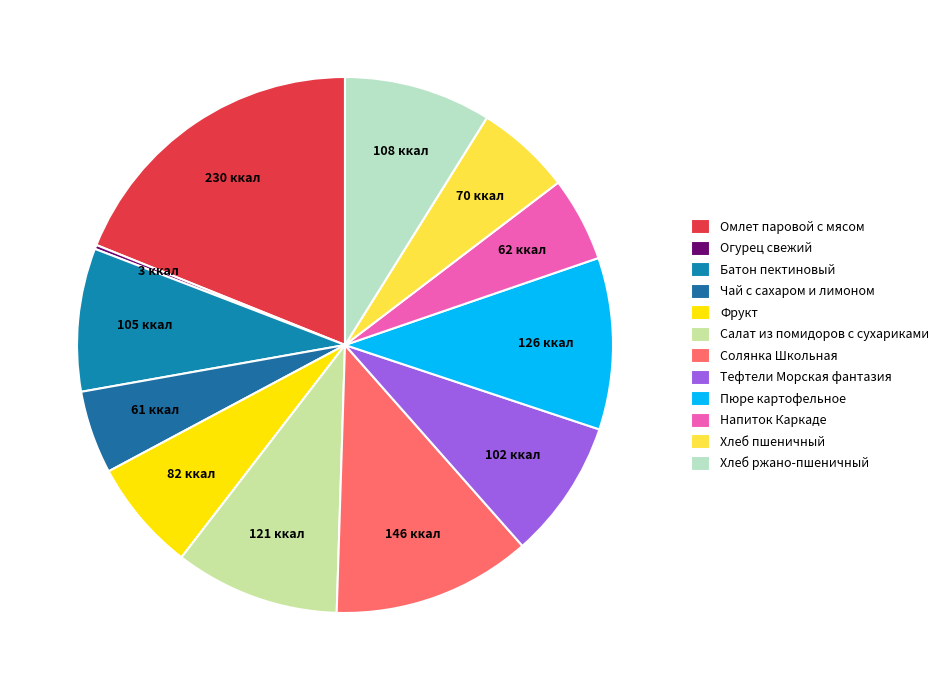

What portion of the pie excludes Напиток Каркаде?

94.9%